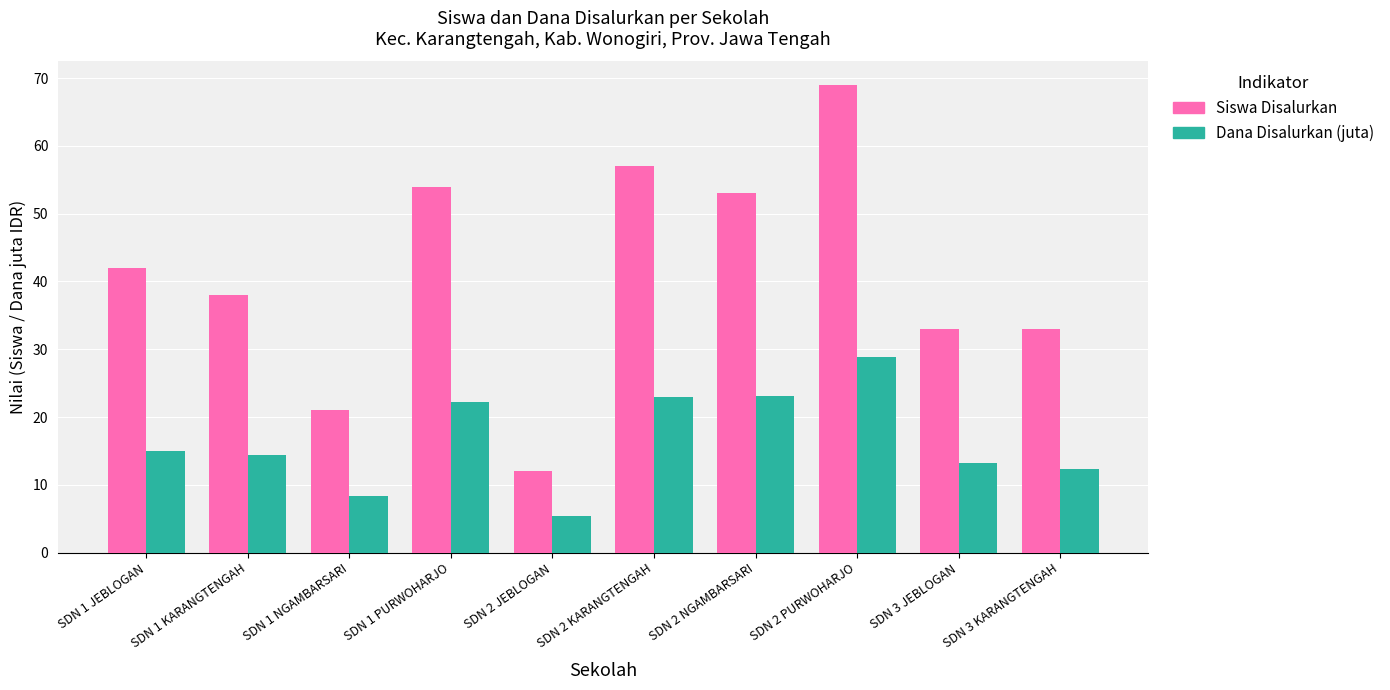

What is the difference between the Siswa Disalurkan values at SDN 3 KARANGTENGAH and SDN 1 JEBLOGAN?

9.0